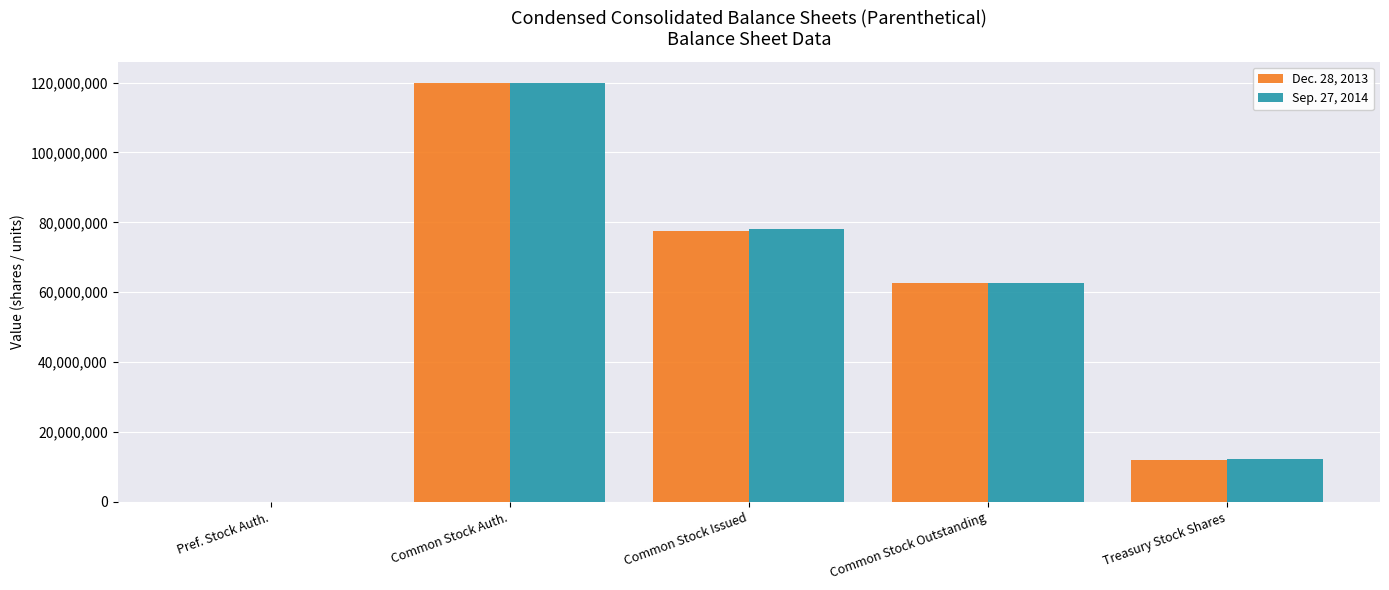

The value of Sep. 27, 2014 at Common Stock Auth. is 120000000. True or false?

True